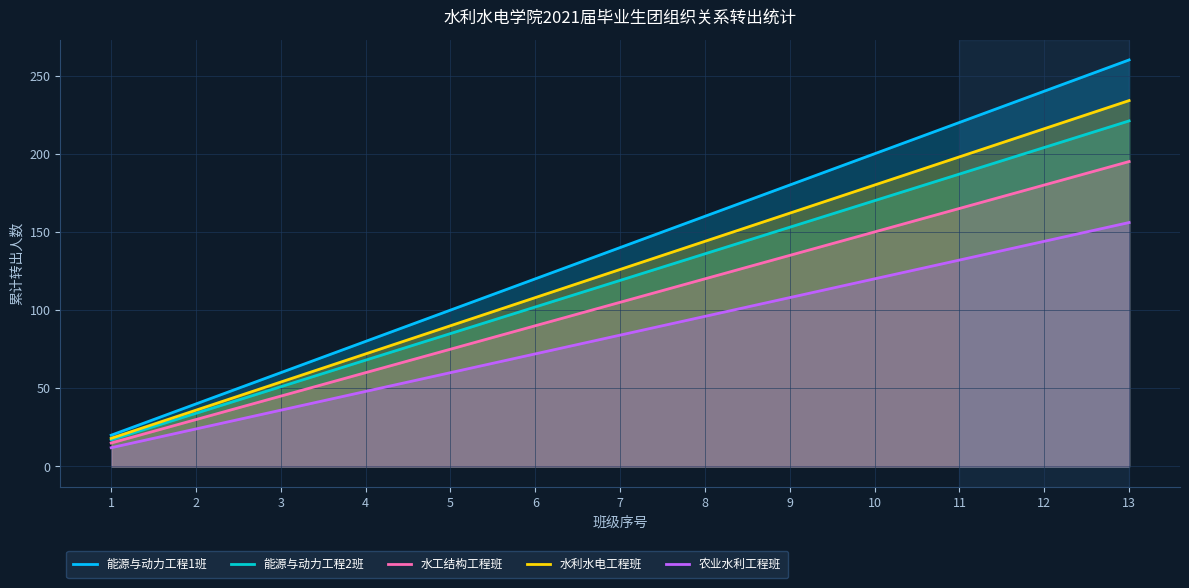

The value of 能源与动力工程2班 at 8 is 136. True or false?

True